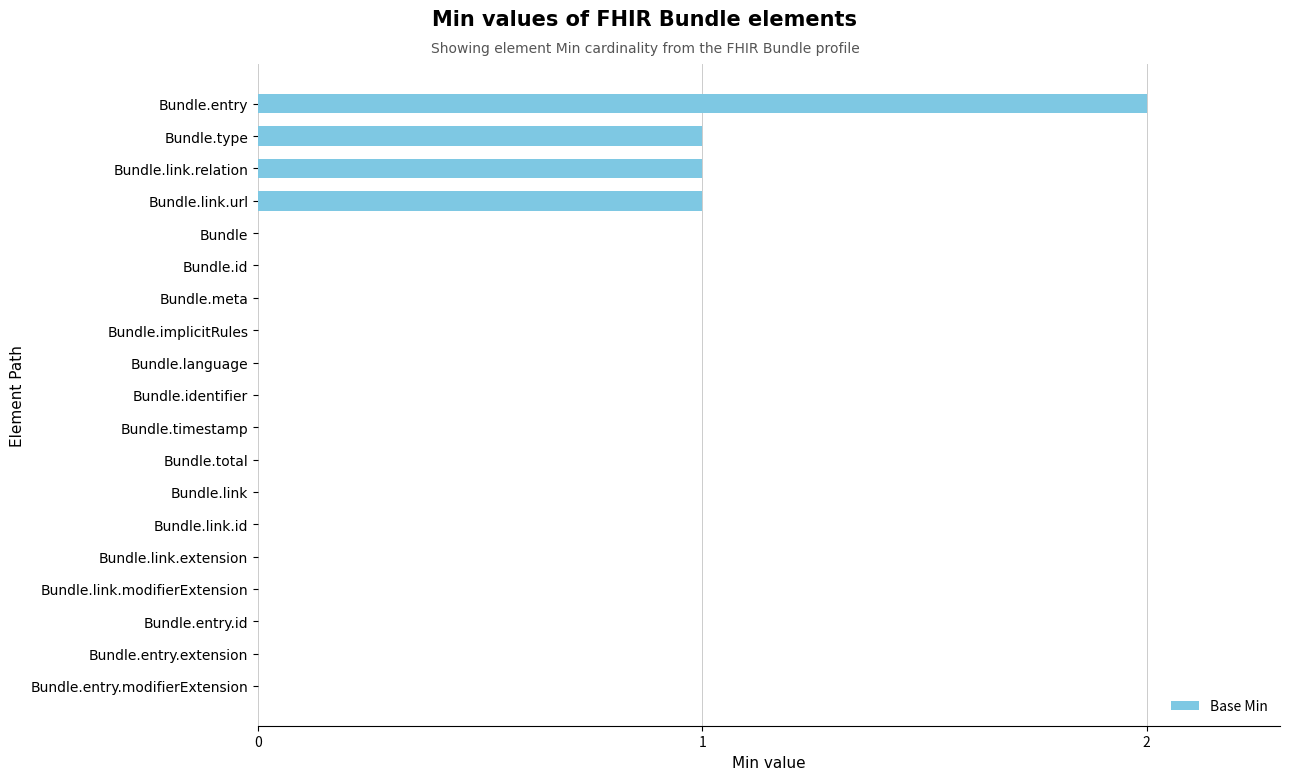

The chart shows a value of 1 at Bundle.link.url. True or false?

True